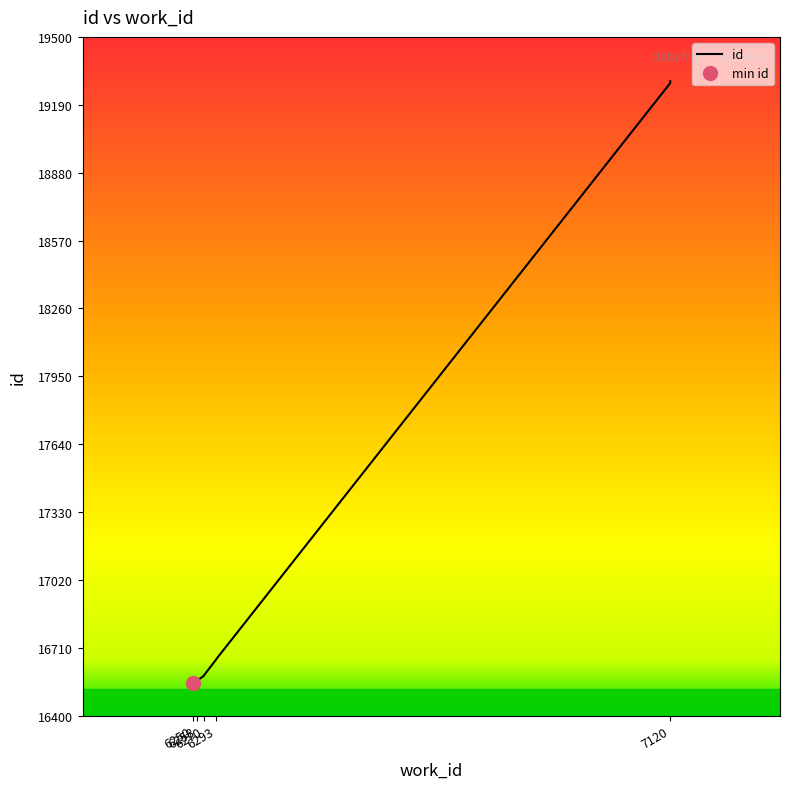

How many data points does each series have?

9